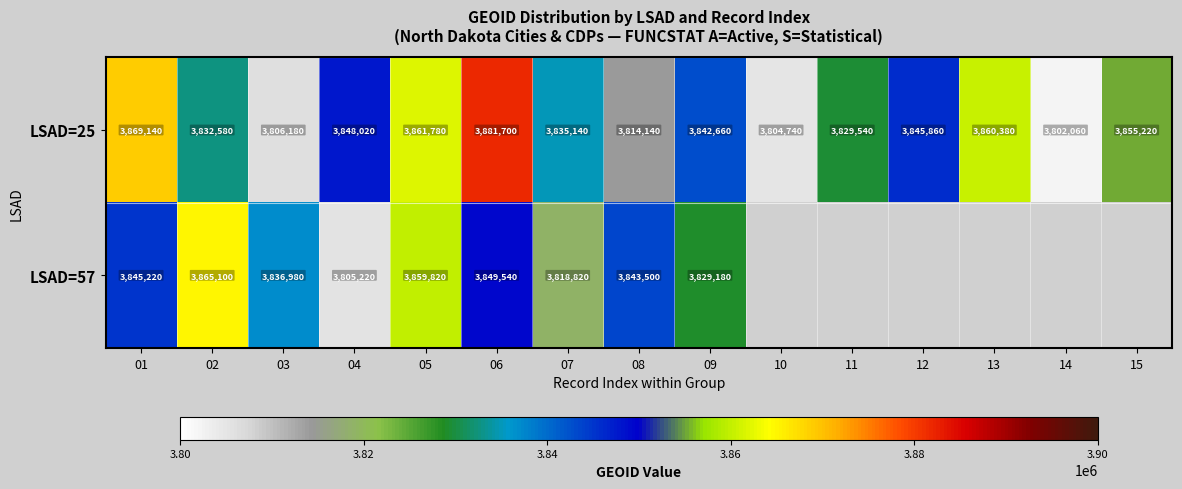

How many data points does each series have?

15